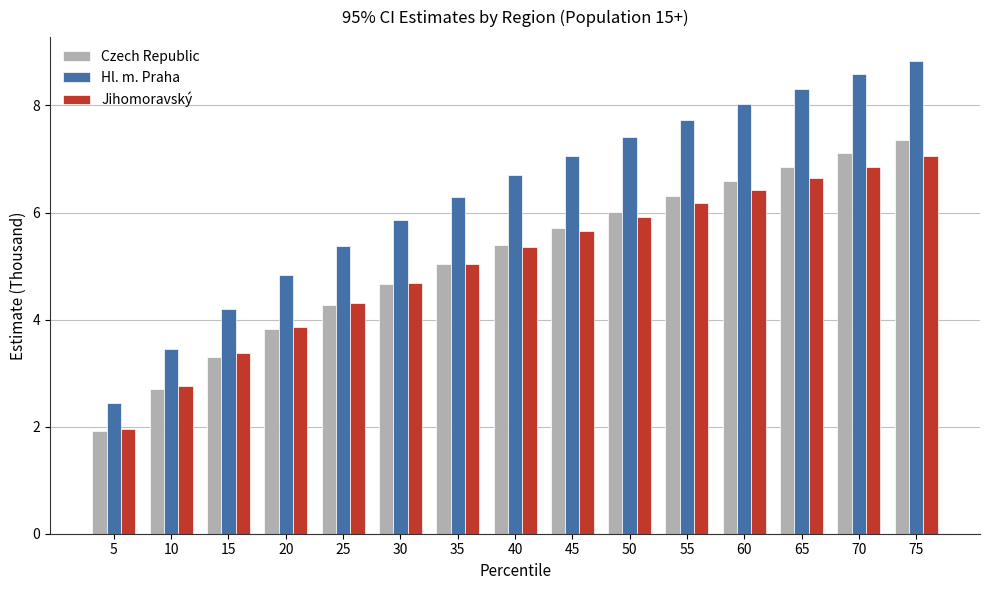

At which label does Hl. m. Praha first exceed 6?

35